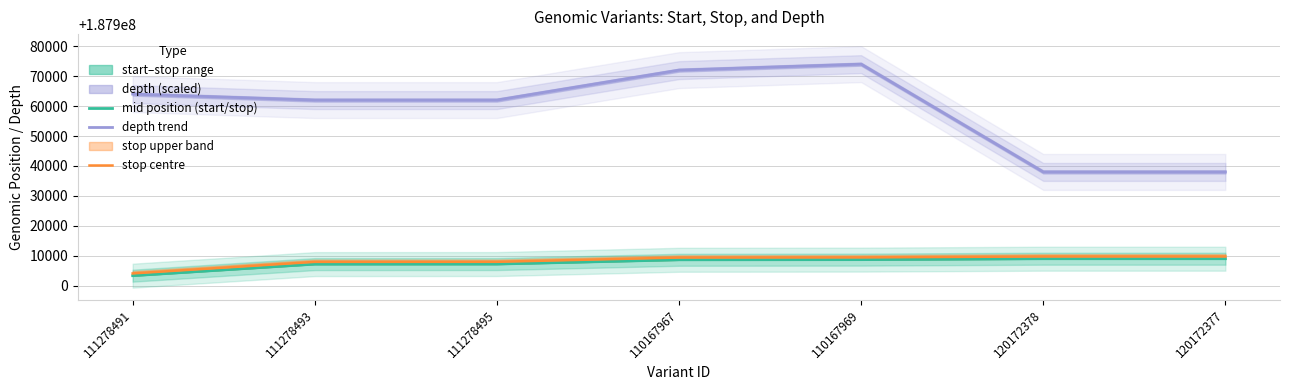

What is the sum of all stop centre values?

1315358470.0